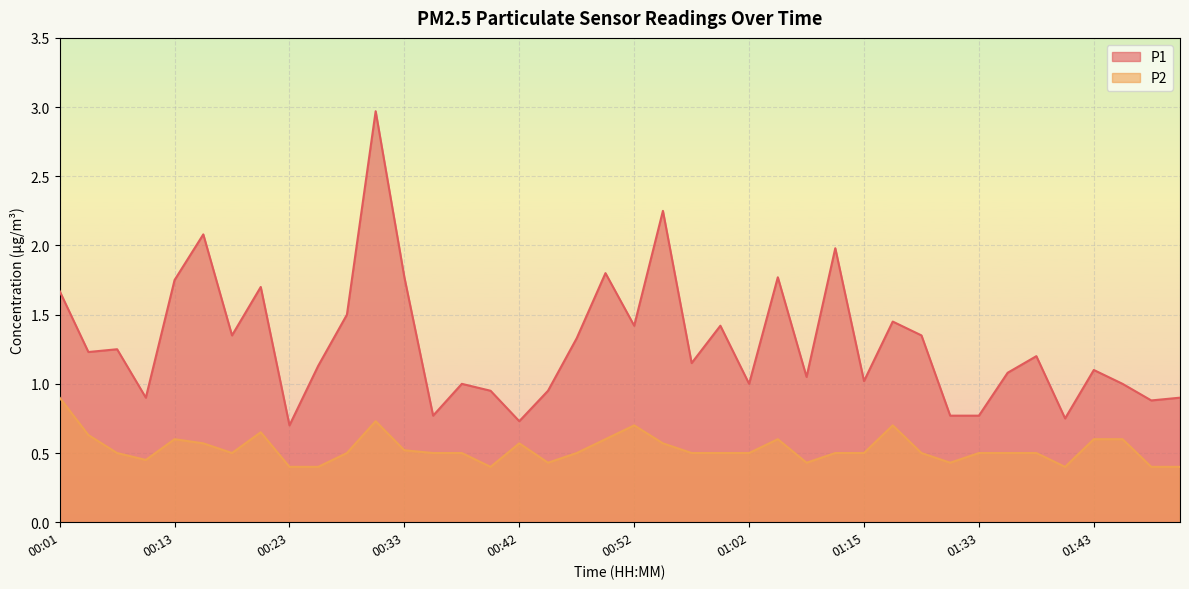

True or false: P2 and P1 cross at least once.

False